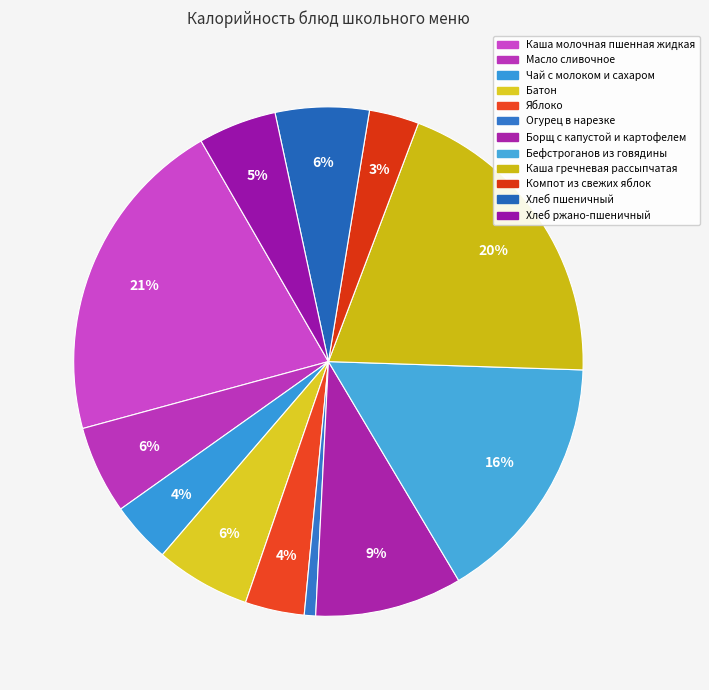

Which category has the biggest portion of the pie?

Каша молочная пшенная жидкая